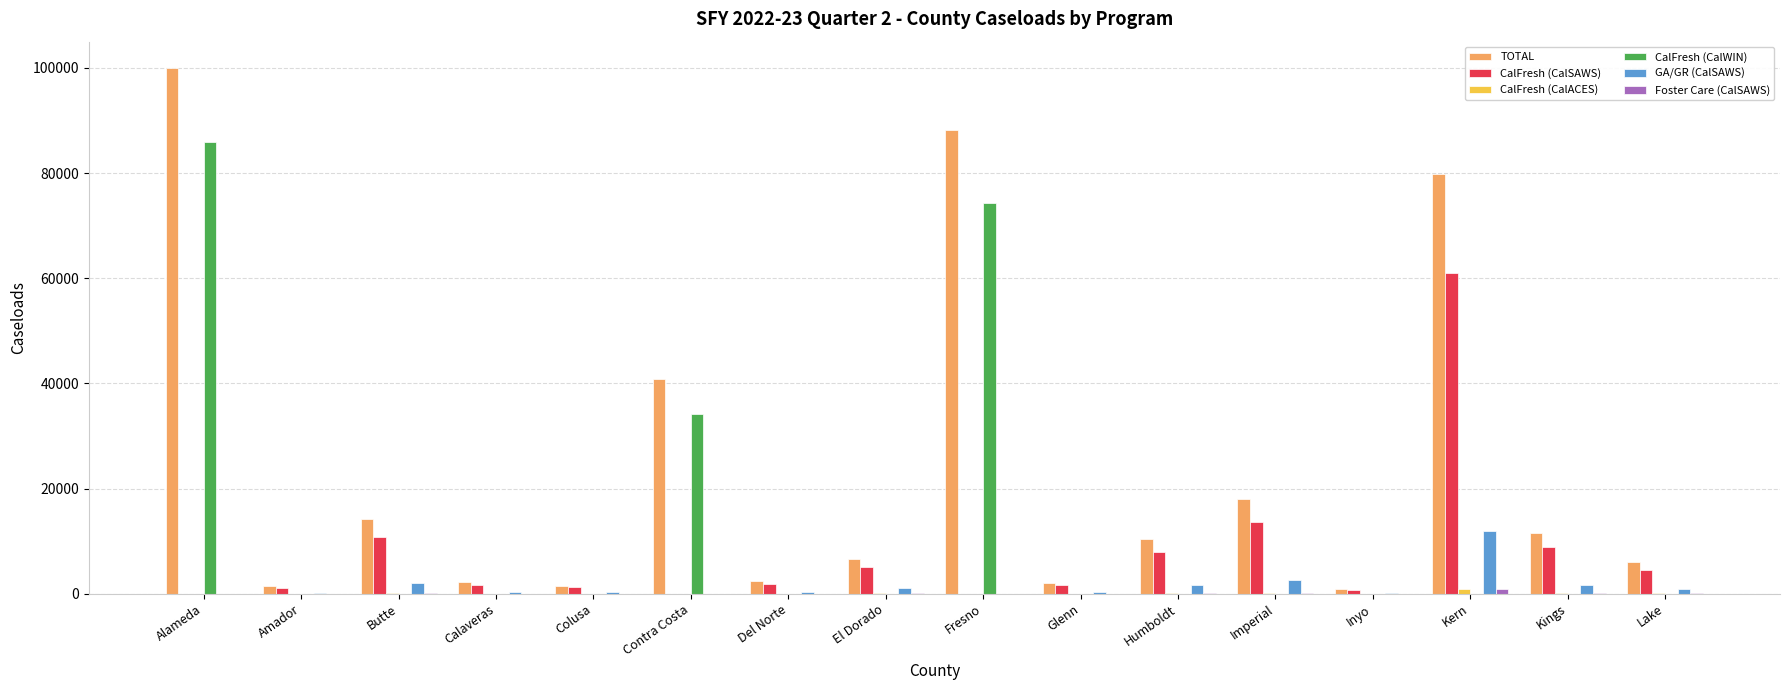

What is the spread (max minus min) of values at Kern?

79906